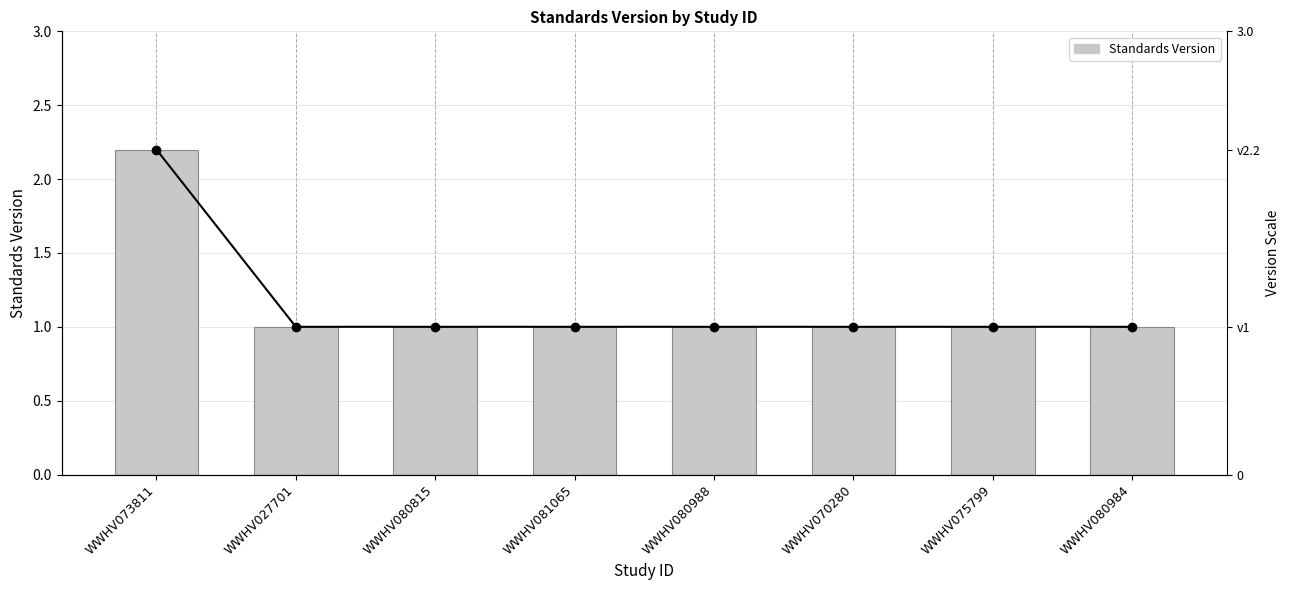

What is the maximum value shown in the chart?

2.2